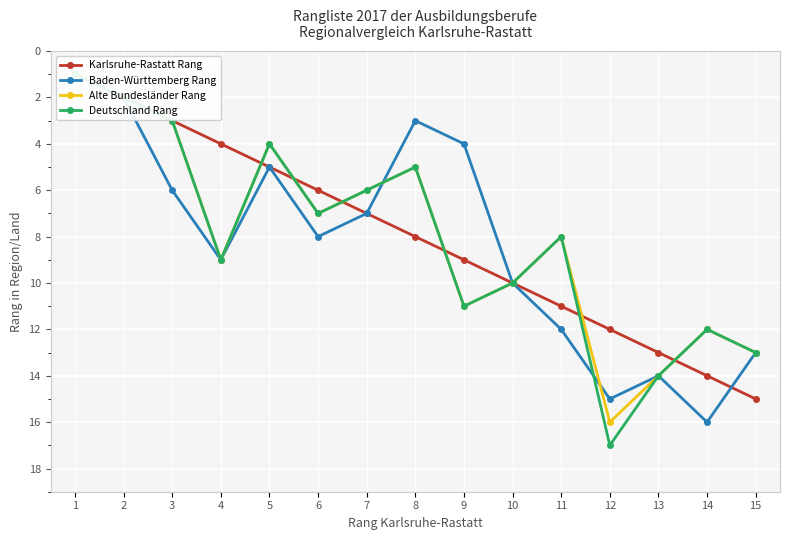

Rank the series at 7 from highest to lowest value.

Karlsruhe-Rastatt Rang, Baden-Württemberg Rang, Alte Bundesländer Rang, Deutschland Rang